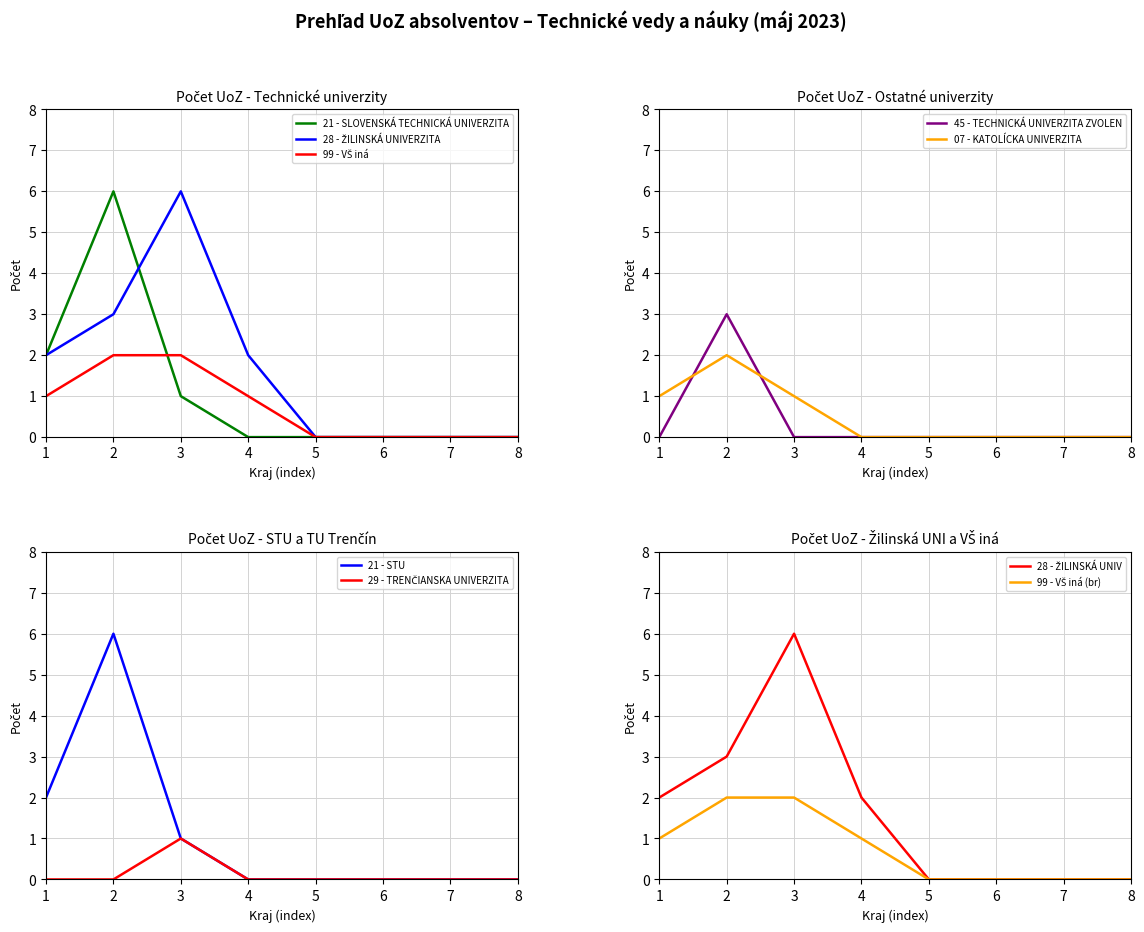

What is the difference between the maximum and second lowest values in the 29 - TRENČIANSKA UNIVERZITA series?

1